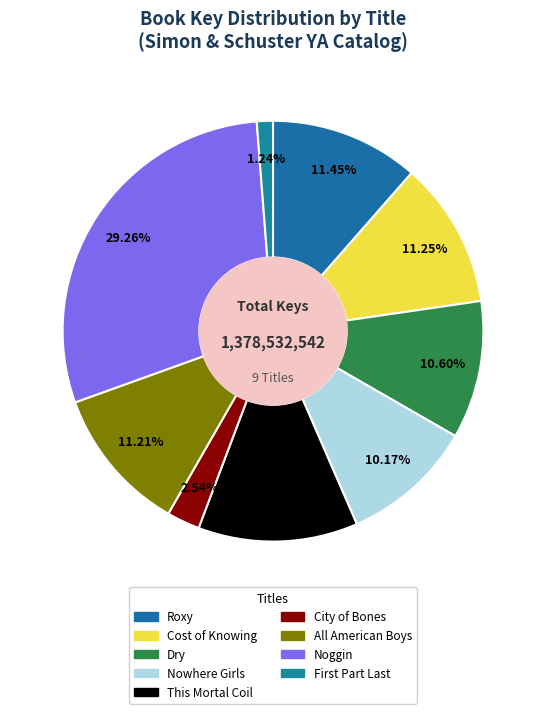

How many segments does this pie chart have?

9